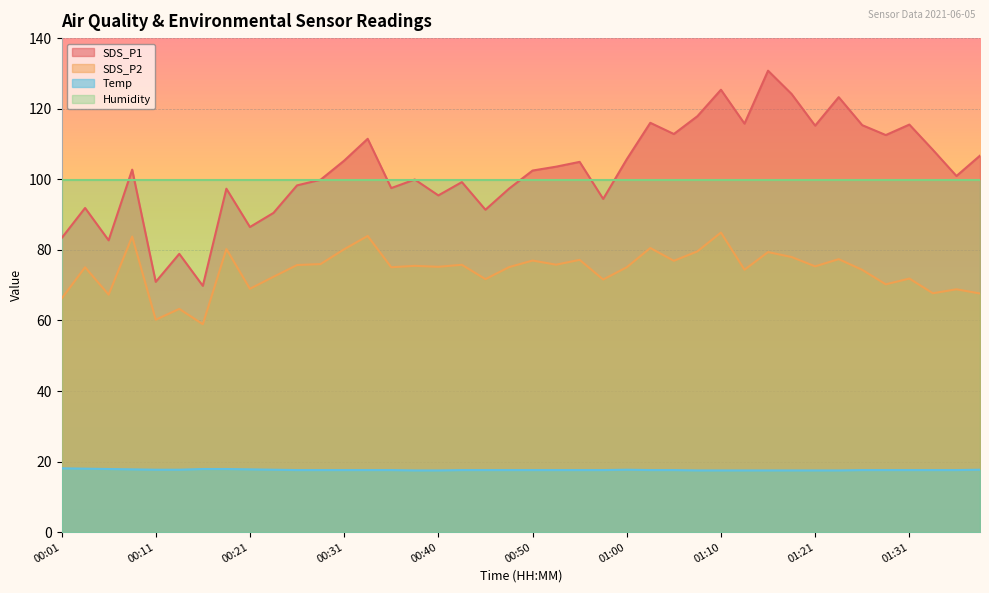

What is the difference between the highest and lowest values at 00:43?

81.6